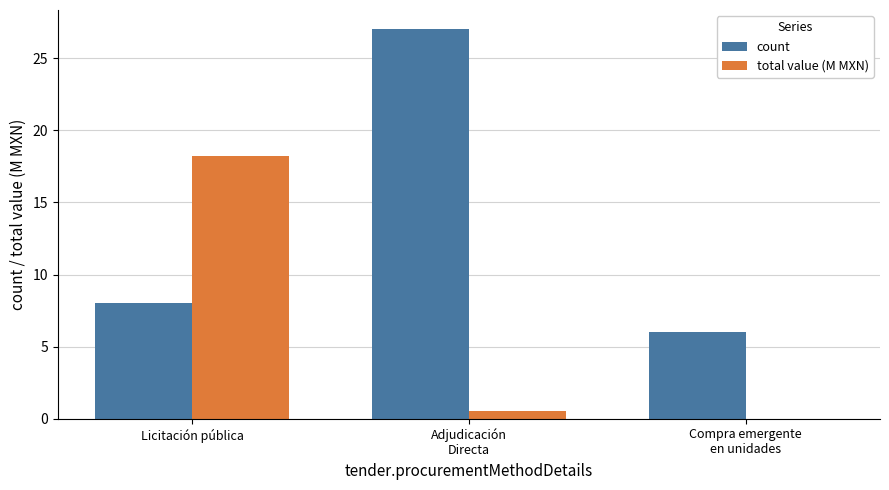

How many groups of bars are there?

3